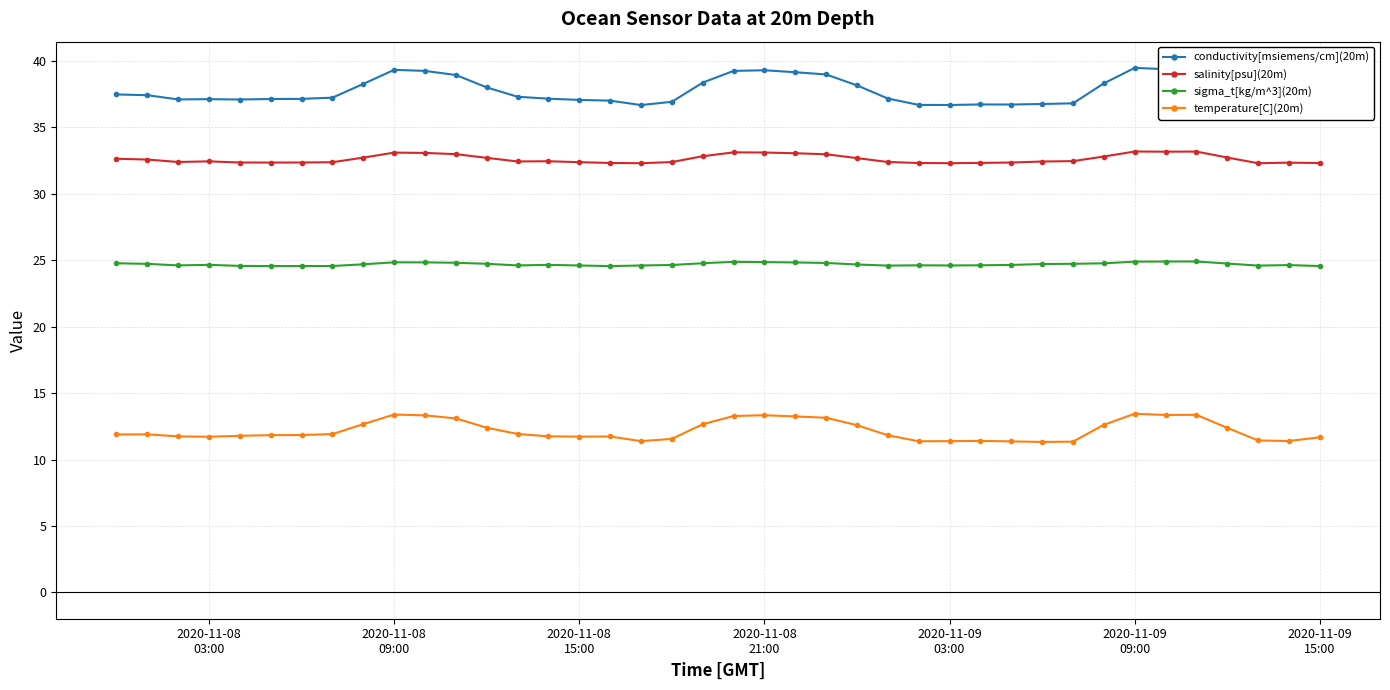

True or false: sigma_t[kg/m^3](20m) and temperature[C](20m) cross at least once.

False